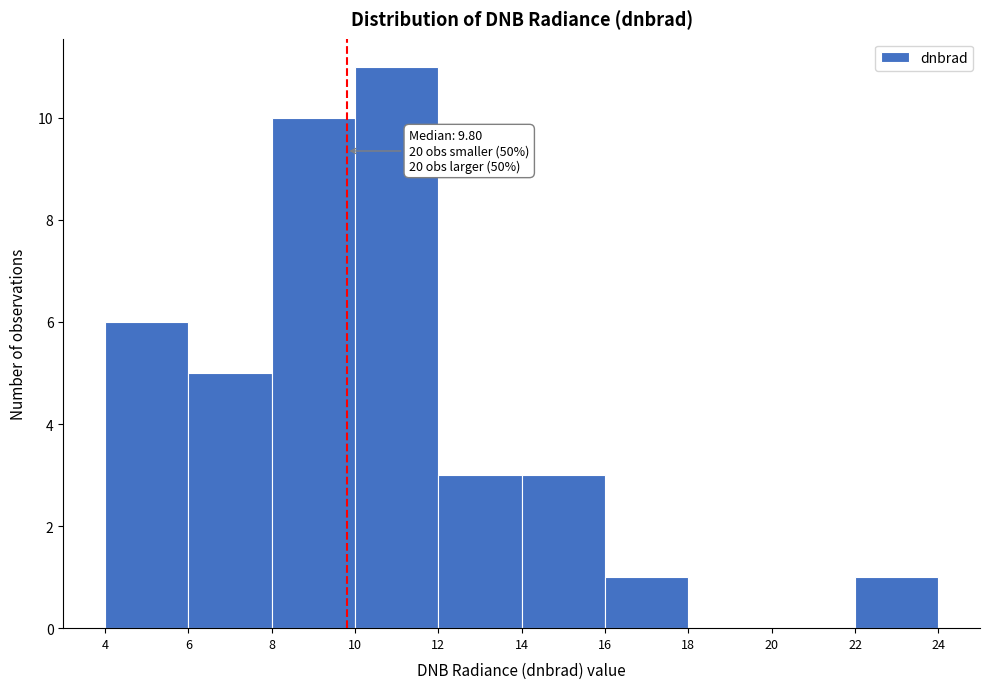

Over which range of the x-axis is the bar tallest?

10 to 12